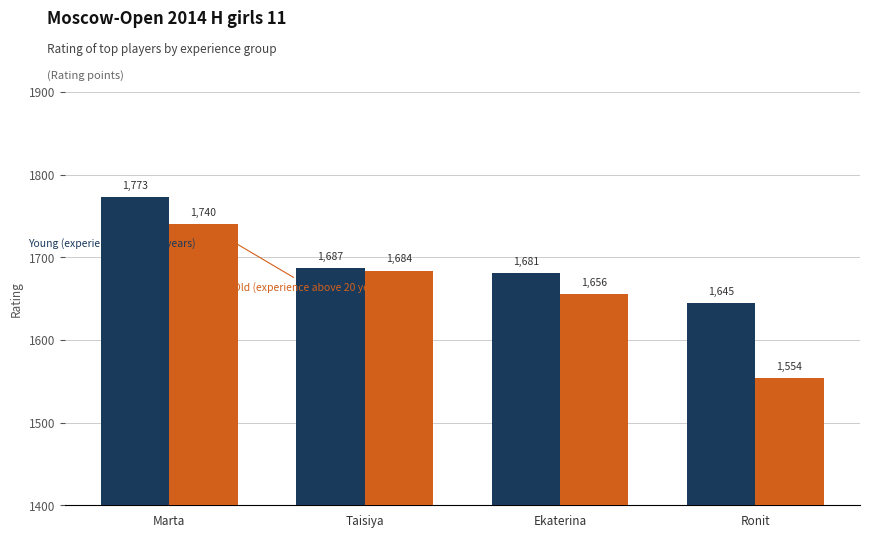

How many bars are there in each group?

2